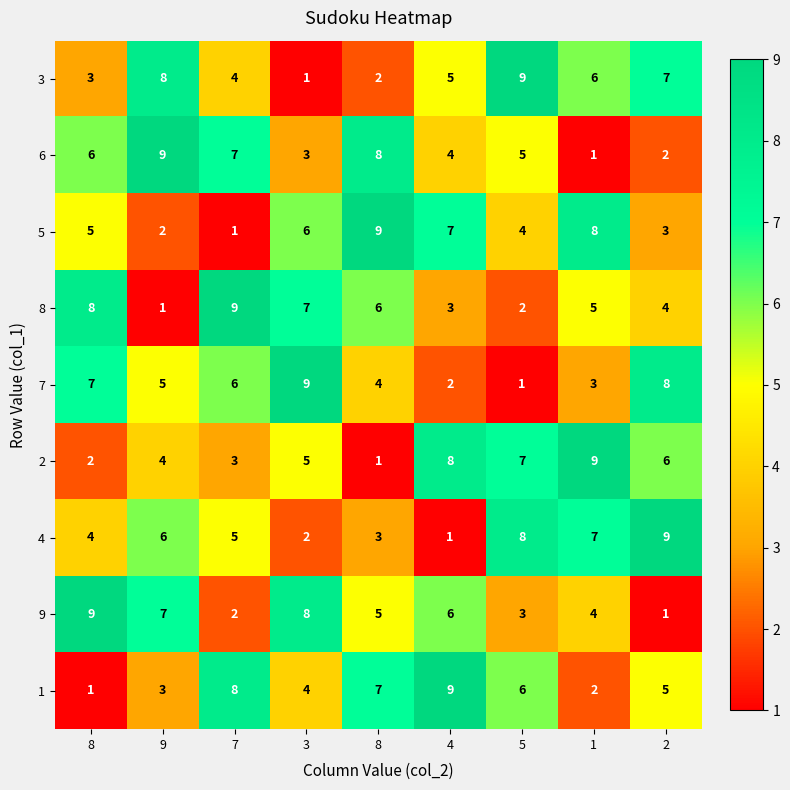

Count the number of categories in the chart.

9